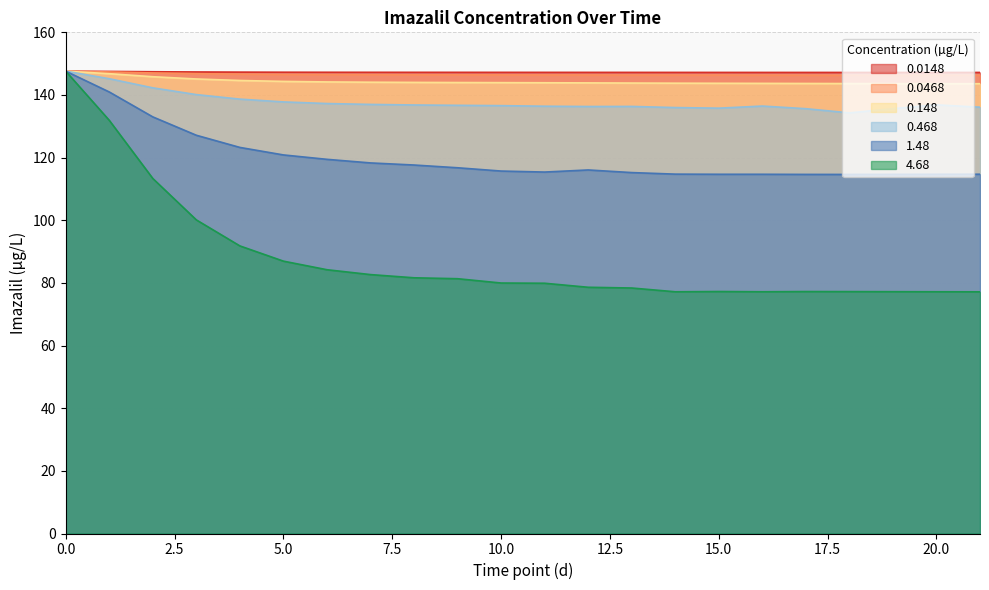

True or false: 0.0468 and 0.0148 cross at least once.

False